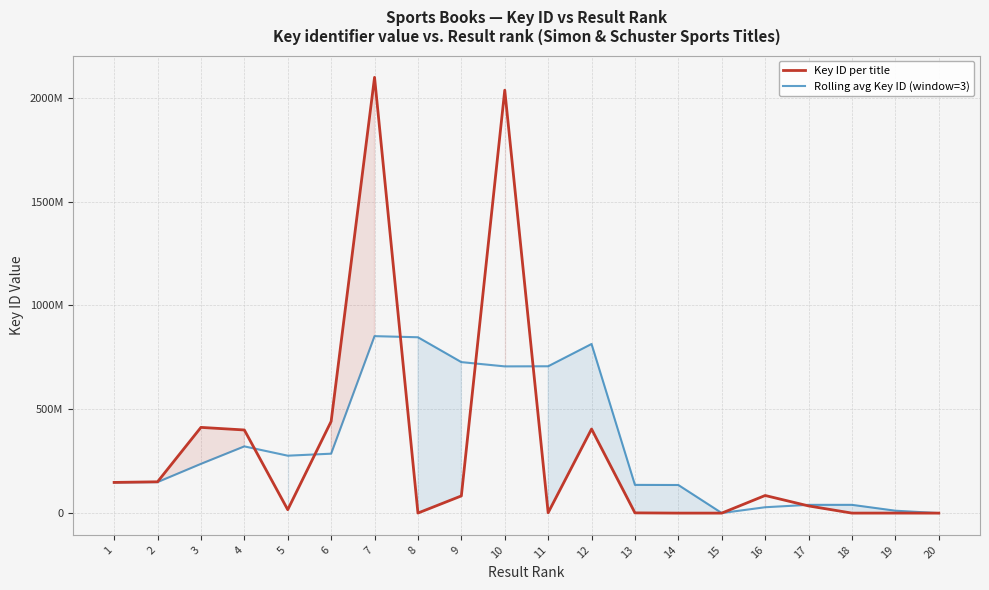

List the series in order of their overall mean, highest first.

Rolling avg Key ID (window=3), Key ID per title